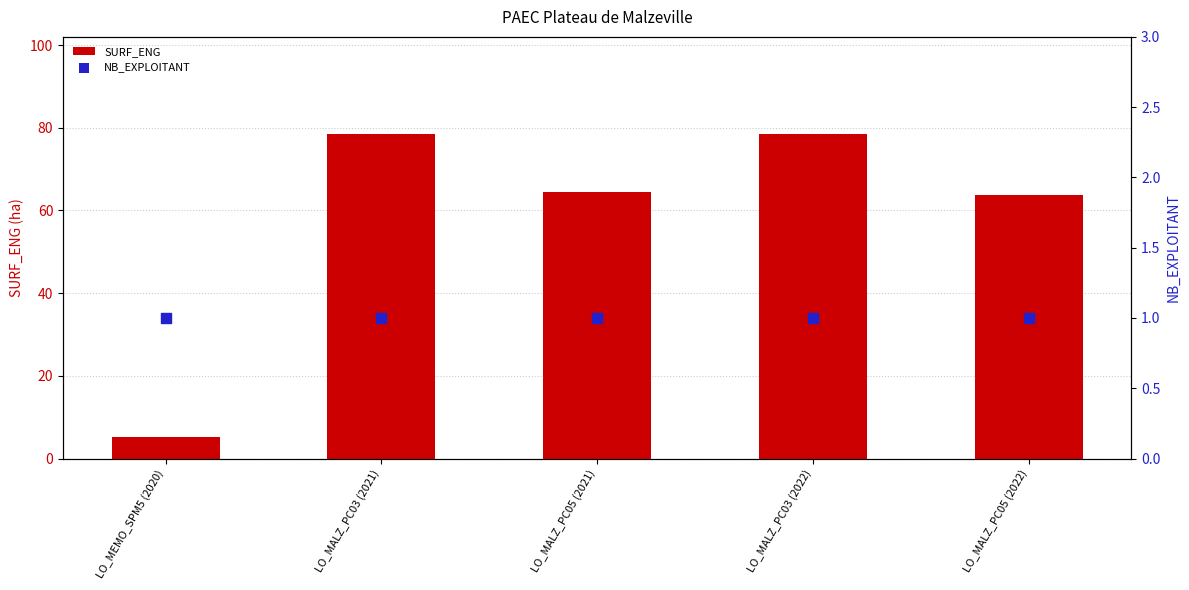

What are all the series names shown in the legend?

SURF_ENG, NB_EXPLOITANT